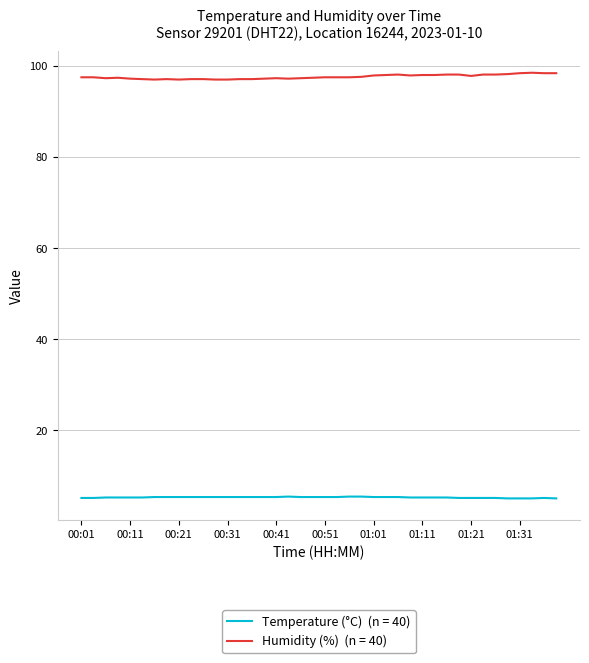

What is the smallest value displayed?

5.1